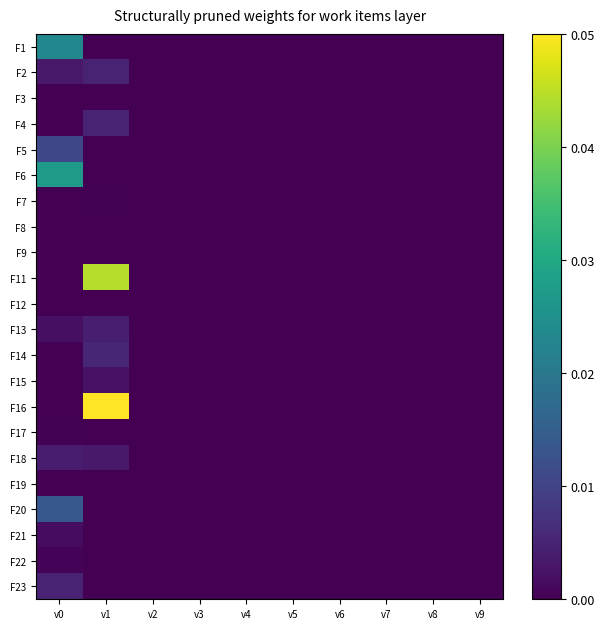

Reading left to right, list all the values displayed in this chart.

F1: v0=0.0	v1=0.0	v2=0.0	v3=0.0	v4=0.0	v5=0.0	v6=0.0	v7=0.0	v8=0.0	v9=0.0
F2: v0=0.0	v1=0.0	v2=0.0	v3=0.0	v4=0.0	v5=0.0	v6=0.0	v7=0.0	v8=0.0	v9=0.0
F3: v0=0.0	v1=0.0	v2=0.0	v3=0.0	v4=0.0	v5=0.0	v6=0.0	v7=0.0	v8=0.0	v9=0.0
F4: v0=0.0	v1=0.0	v2=0.0	v3=0.0	v4=0.0	v5=0.0	v6=0.0	v7=0.0	v8=0.0	v9=0.0
F5: v0=0.0	v1=0.0	v2=0.0	v3=0.0	v4=0.0	v5=0.0	v6=0.0	v7=0.0	v8=0.0	v9=0.0
F6: v0=0.0	v1=0.0	v2=0.0	v3=0.0	v4=0.0	v5=0.0	v6=0.0	v7=0.0	v8=0.0	v9=0.0
F7: v0=0.0	v1=0.0	v2=0.0	v3=0.0	v4=0.0	v5=0.0	v6=0.0	v7=0.0	v8=0.0	v9=0.0
F8: v0=0.0	v1=0.0	v2=0.0	v3=0.0	v4=0.0	v5=0.0	v6=0.0	v7=0.0	v8=0.0	v9=0.0
F9: v0=0.0	v1=0.0	v2=0.0	v3=0.0	v4=0.0	v5=0.0	v6=0.0	v7=0.0	v8=0.0	v9=0.0
F11: v0=0.0	v1=0.0	v2=0.0	v3=0.0	v4=0.0	v5=0.0	v6=0.0	v7=0.0	v8=0.0	v9=0.0
F12: v0=0.0	v1=0.0	v2=0.0	v3=0.0	v4=0.0	v5=0.0	v6=0.0	v7=0.0	v8=0.0	v9=0.0
F13: v0=0.0	v1=0.0	v2=0.0	v3=0.0	v4=0.0	v5=0.0	v6=0.0	v7=0.0	v8=0.0	v9=0.0
F14: v0=0.0	v1=0.0	v2=0.0	v3=0.0	v4=0.0	v5=0.0	v6=0.0	v7=0.0	v8=0.0	v9=0.0
F15: v0=0.0	v1=0.0	v2=0.0	v3=0.0	v4=0.0	v5=0.0	v6=0.0	v7=0.0	v8=0.0	v9=0.0
F16: v0=0.0	v1=0.1	v2=0.0	v3=0.0	v4=0.0	v5=0.0	v6=0.0	v7=0.0	v8=0.0	v9=0.0
F17: v0=0.0	v1=0.0	v2=0.0	v3=0.0	v4=0.0	v5=0.0	v6=0.0	v7=0.0	v8=0.0	v9=0.0
F18: v0=0.0	v1=0.0	v2=0.0	v3=0.0	v4=0.0	v5=0.0	v6=0.0	v7=0.0	v8=0.0	v9=0.0
F19: v0=0.0	v1=0.0	v2=0.0	v3=0.0	v4=0.0	v5=0.0	v6=0.0	v7=0.0	v8=0.0	v9=0.0
F20: v0=0.0	v1=0.0	v2=0.0	v3=0.0	v4=0.0	v5=0.0	v6=0.0	v7=0.0	v8=0.0	v9=0.0
F21: v0=0.0	v1=0.0	v2=0.0	v3=0.0	v4=0.0	v5=0.0	v6=0.0	v7=0.0	v8=0.0	v9=0.0
F22: v0=0.0	v1=0.0	v2=0.0	v3=0.0	v4=0.0	v5=0.0	v6=0.0	v7=0.0	v8=0.0	v9=0.0
F23: v0=0.0	v1=0.0	v2=0.0	v3=0.0	v4=0.0	v5=0.0	v6=0.0	v7=0.0	v8=0.0	v9=0.0